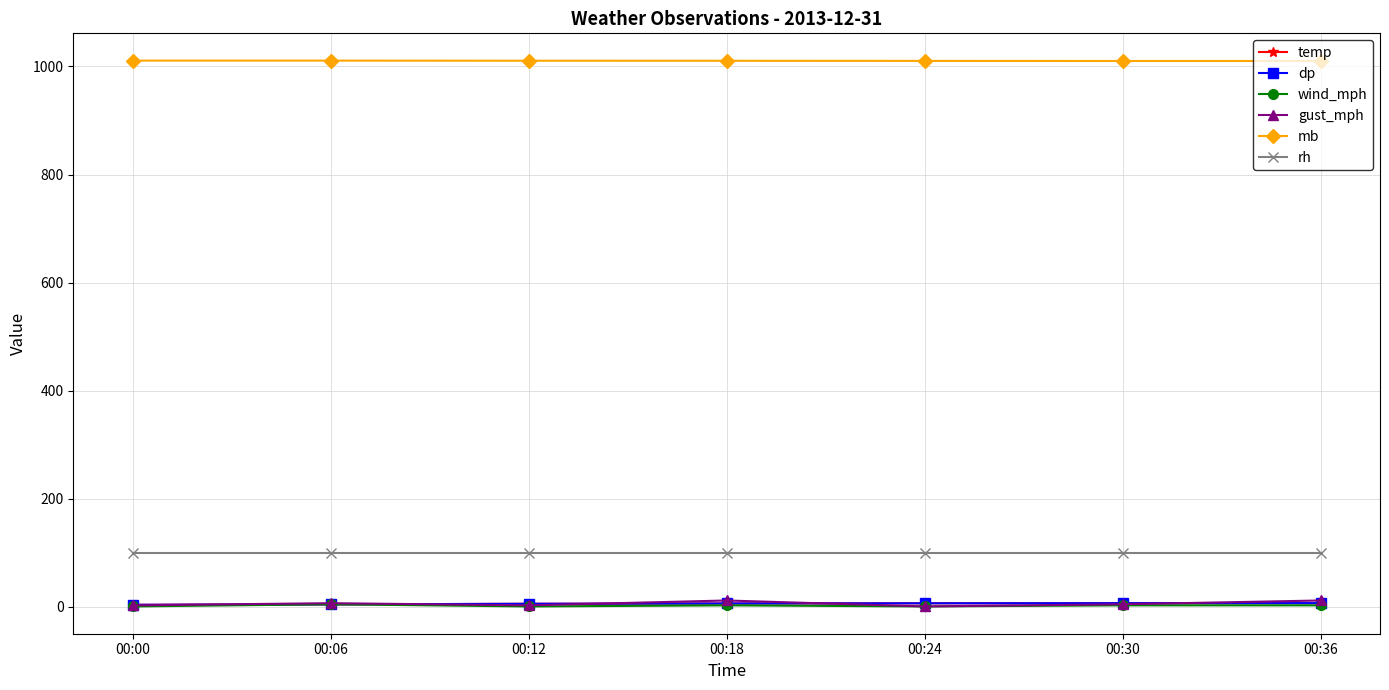

The mb series shows 1727.5 at 00:00. True or false?

False